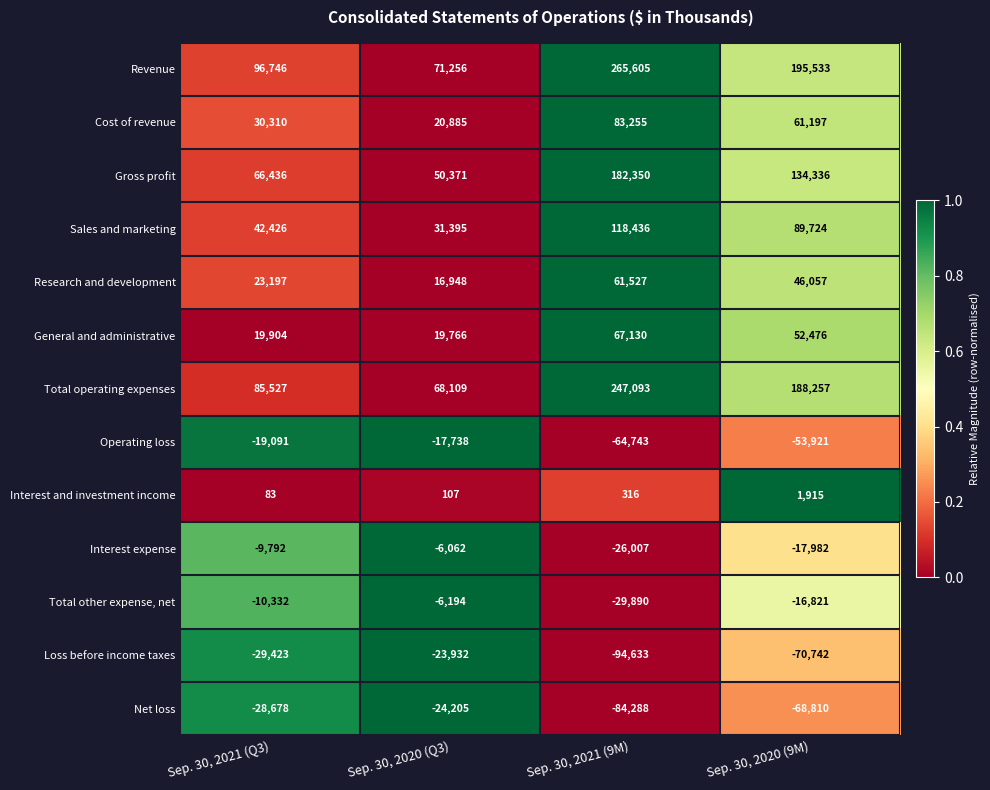

At which category is the sum across all series the highest?

Sep. 30, 2021 (9M)